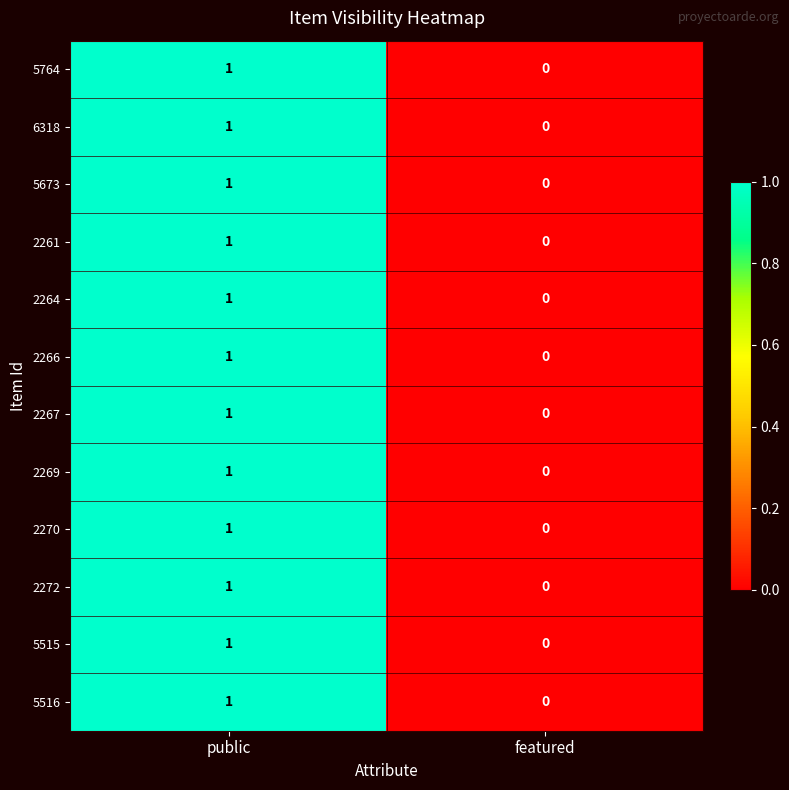

Is it true that 5515 equals 0 at featured?

True